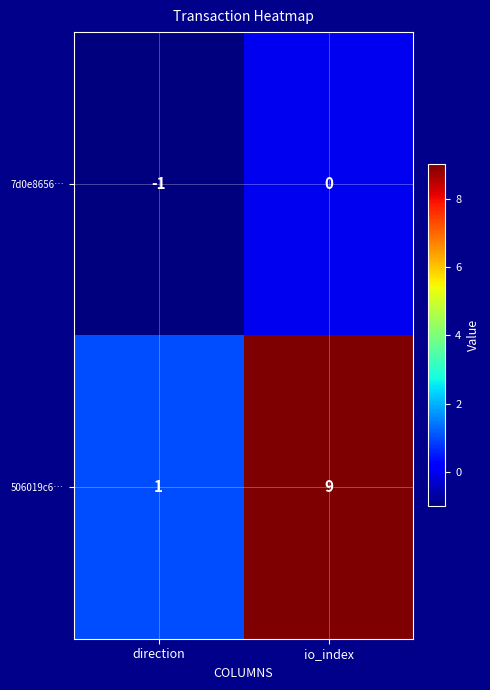

Which series has the widest spread of values?

506019c6…